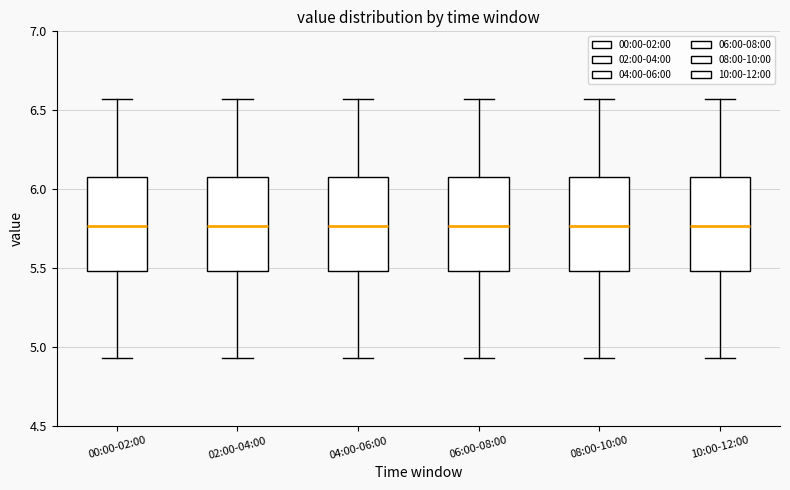

Where does the upper whisker of the box for 00:00-02:00 end on the y-axis? The values are not printed on the chart, so give them approximately, as read against the axis.

6.55